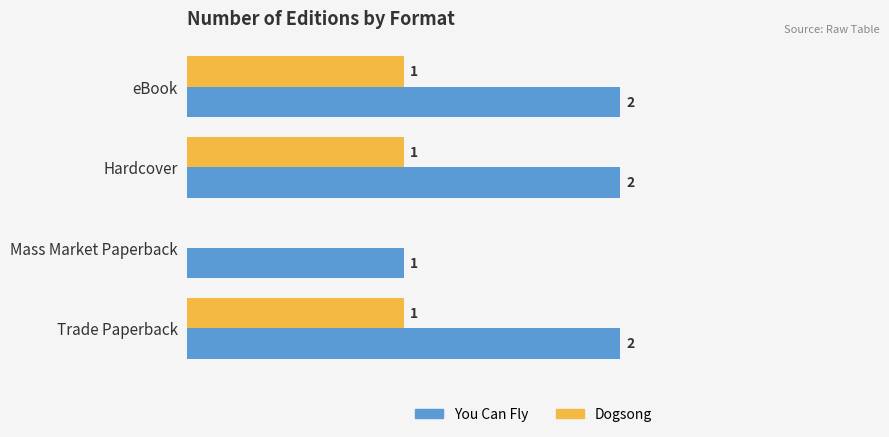

How many bars are there in total?

8